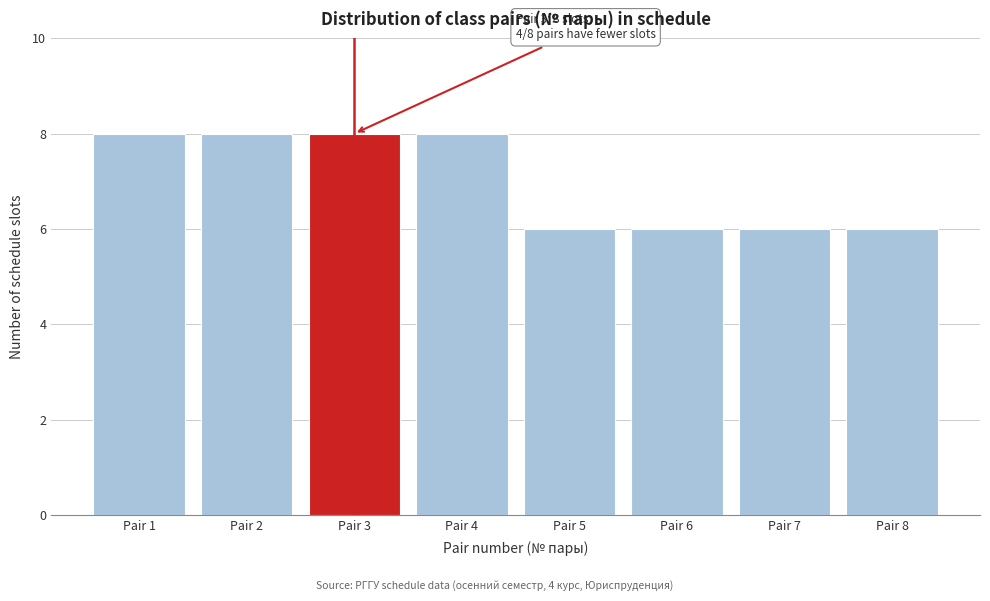

Reading left to right, list all the values displayed in this chart.

Pair 1=8	Pair 2=8	Pair 3=8	Pair 4=8	Pair 5=6	Pair 6=6	Pair 7=6	Pair 8=6